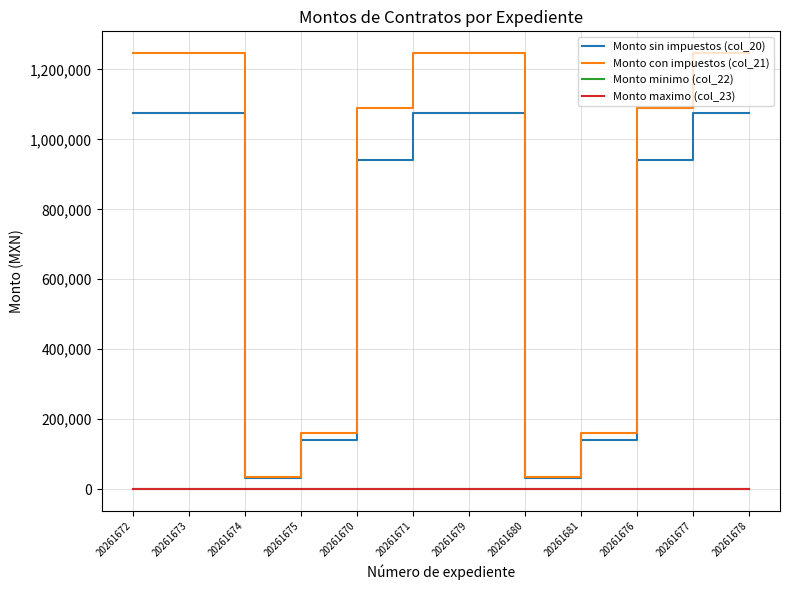

Does the chart have visible grid lines?

Yes